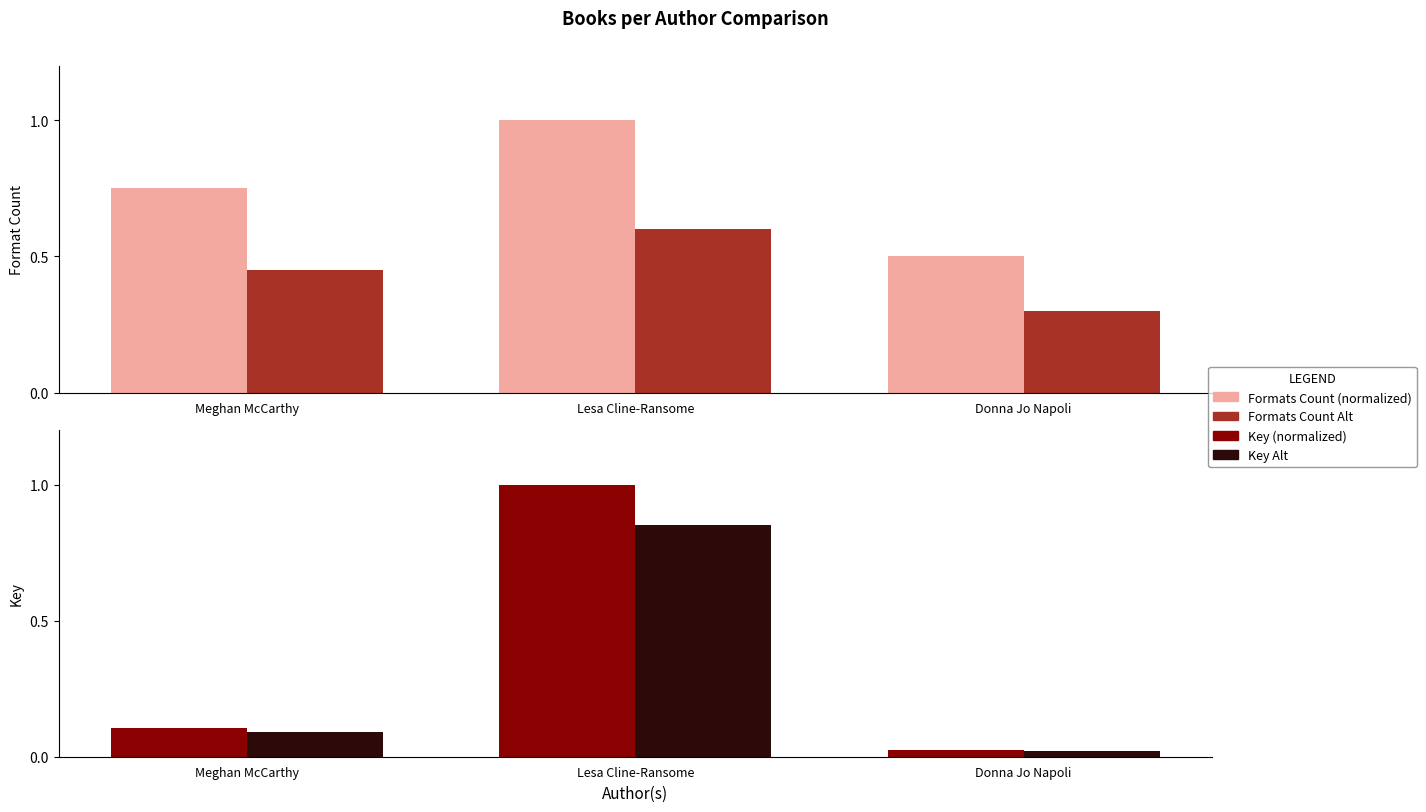

What is the greatest value displayed?

1.0